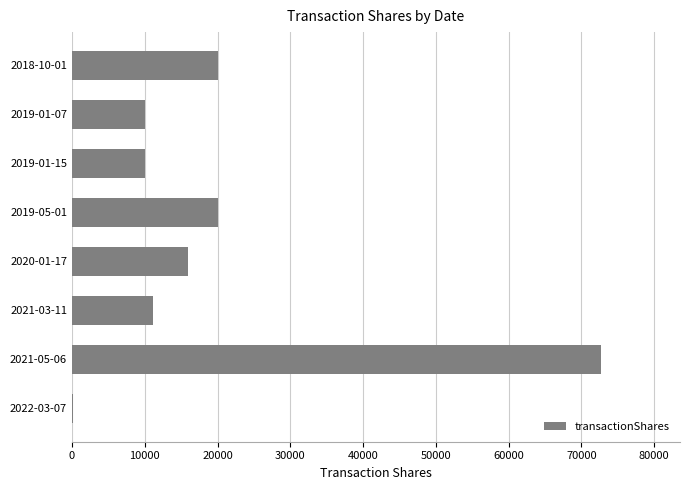

What is the maximum value shown in the chart?

72648